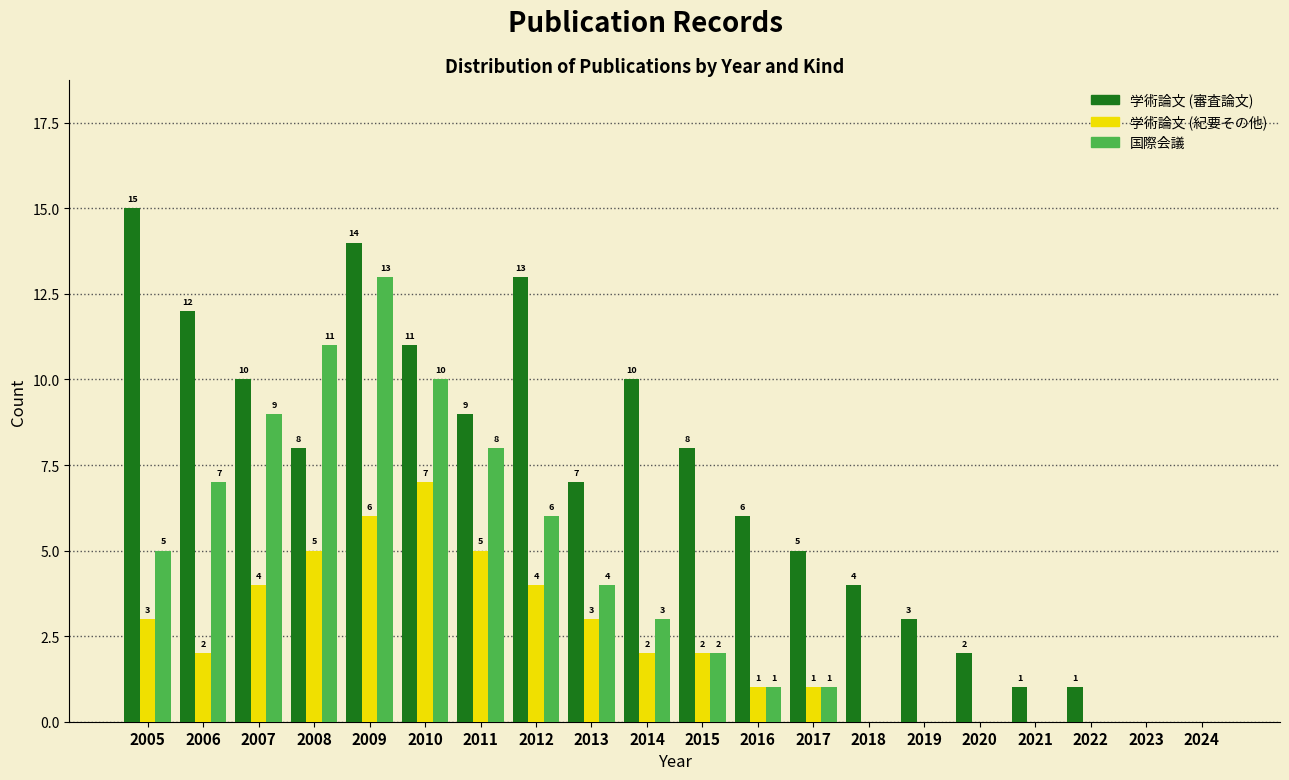

Reading right to left, transcribe all the data shown in this chart.

学術論文 (審査論文): 2024=0	2023=0	2022=1	2021=1	2020=2	2019=3	2018=4	2017=5	2016=6	2015=8	2014=10	2013=7	2012=13	2011=9	2010=11	2009=14	2008=8	2007=10	2006=12	2005=15
学術論文 (紀要その他): 2024=0	2023=0	2022=0	2021=0	2020=0	2019=0	2018=0	2017=1	2016=1	2015=2	2014=2	2013=3	2012=4	2011=5	2010=7	2009=6	2008=5	2007=4	2006=2	2005=3
国際会議: 2024=0	2023=0	2022=0	2021=0	2020=0	2019=0	2018=0	2017=1	2016=1	2015=2	2014=3	2013=4	2012=6	2011=8	2010=10	2009=13	2008=11	2007=9	2006=7	2005=5